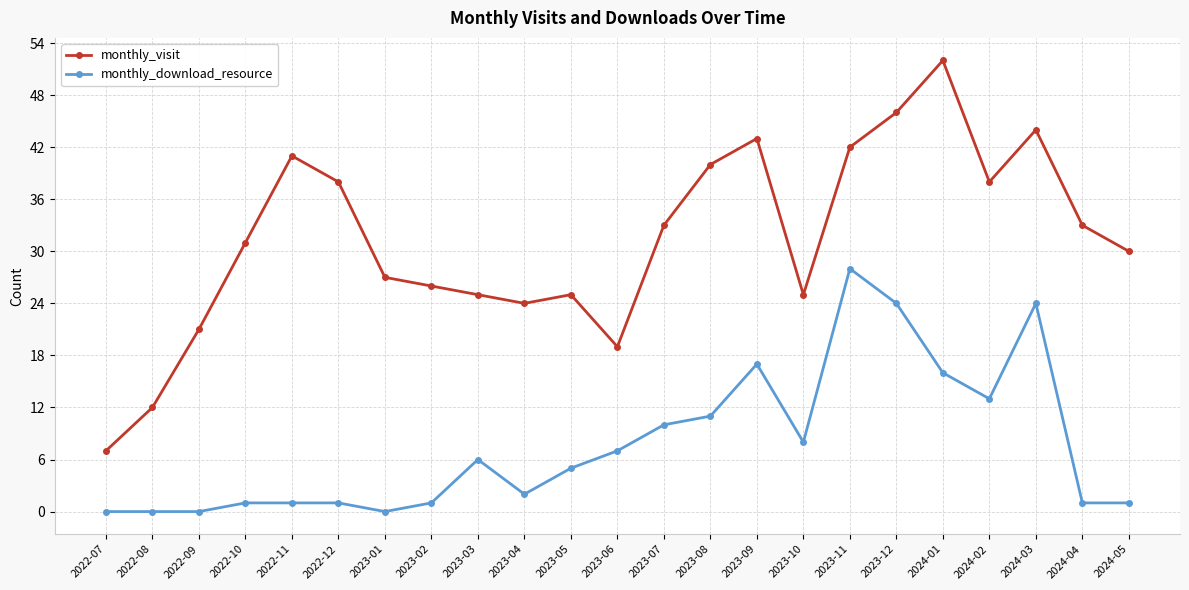

True or false: monthly_visit and monthly_download_resource cross at least once.

False